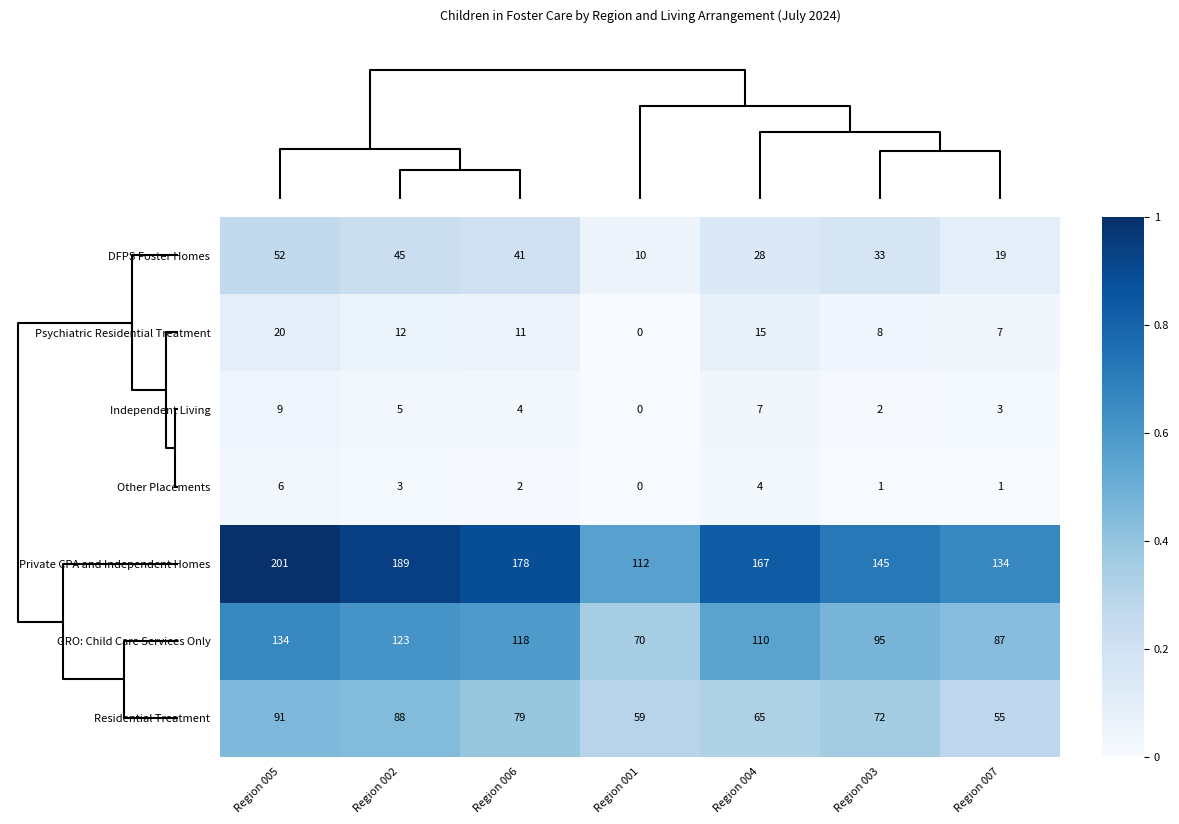

The Residential Treatment series shows 72 at Region 007. True or false?

False